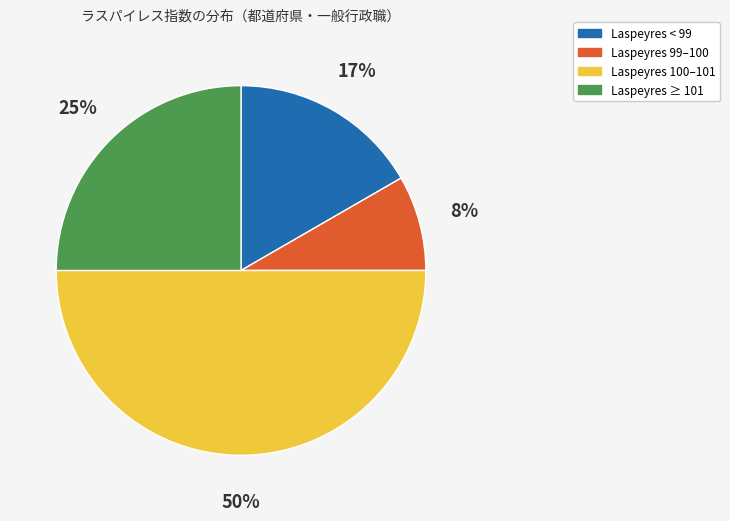

To the nearest percent, what is the average slice percentage?

25%